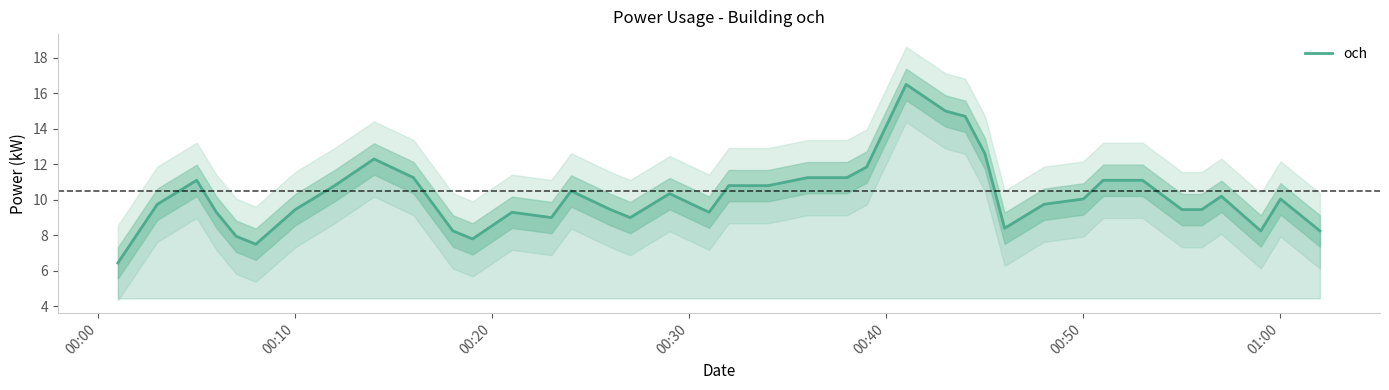

The och series shows 16.4 at 01:00. True or false?

False